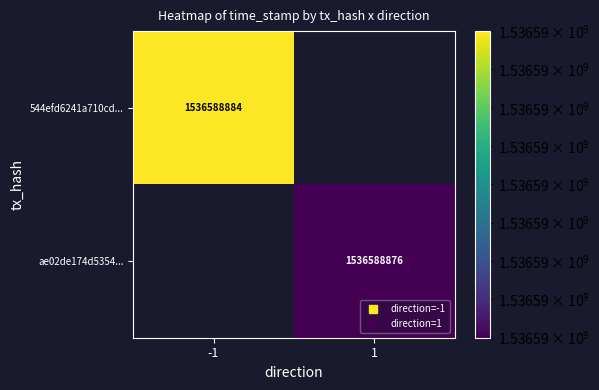

Which series has the widest spread of values?

544efd6241a710cd85152dc3bce8a64f0382435